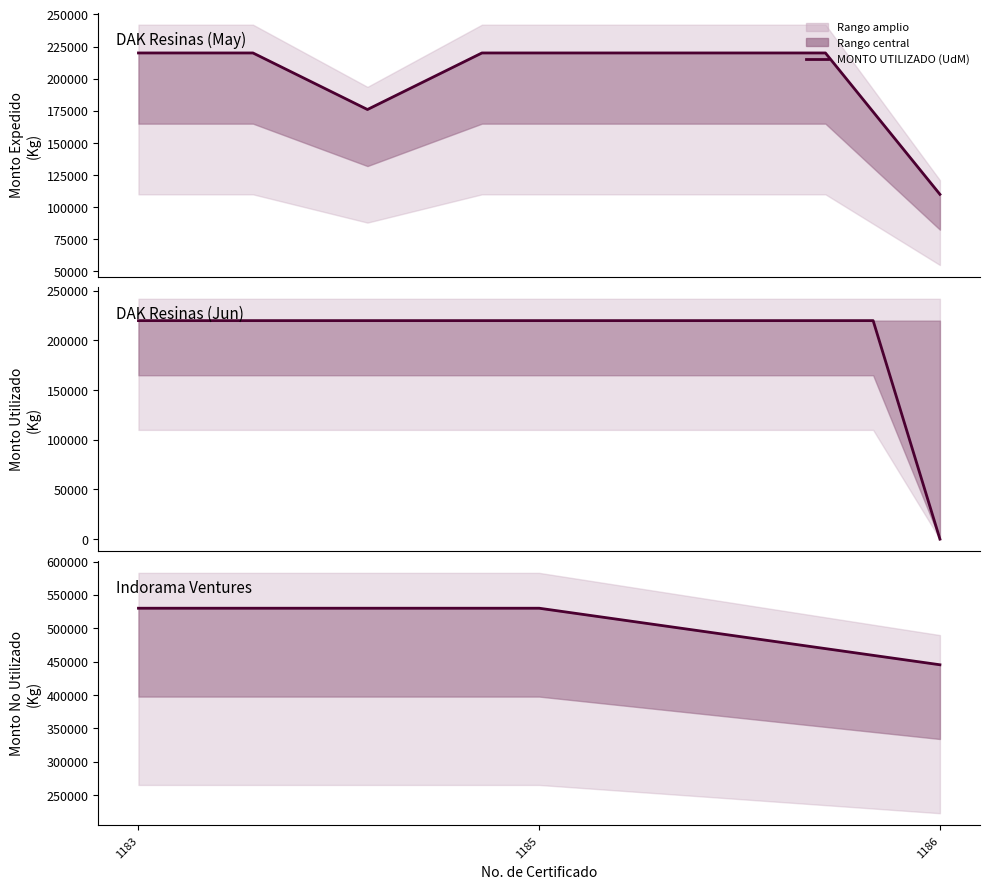

What is the maximum value shown in the chart?

530000